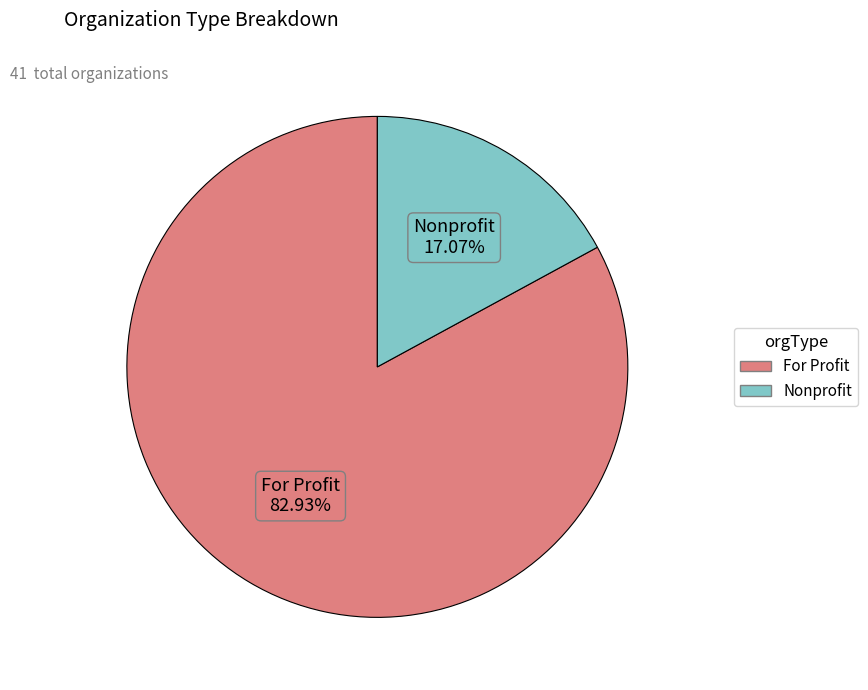

Is there any slice that represents more than half of the pie?

Yes